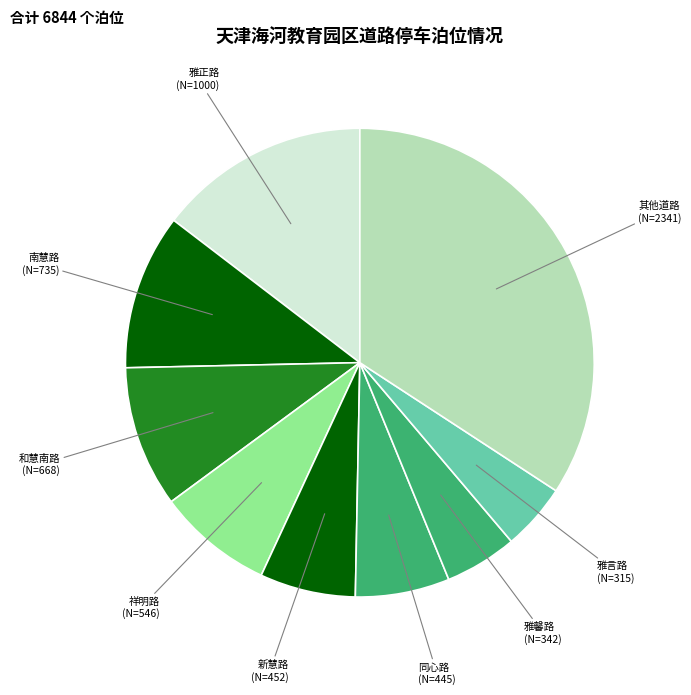

Does 南慧路 (N=735) account for over 50% of the chart?

No